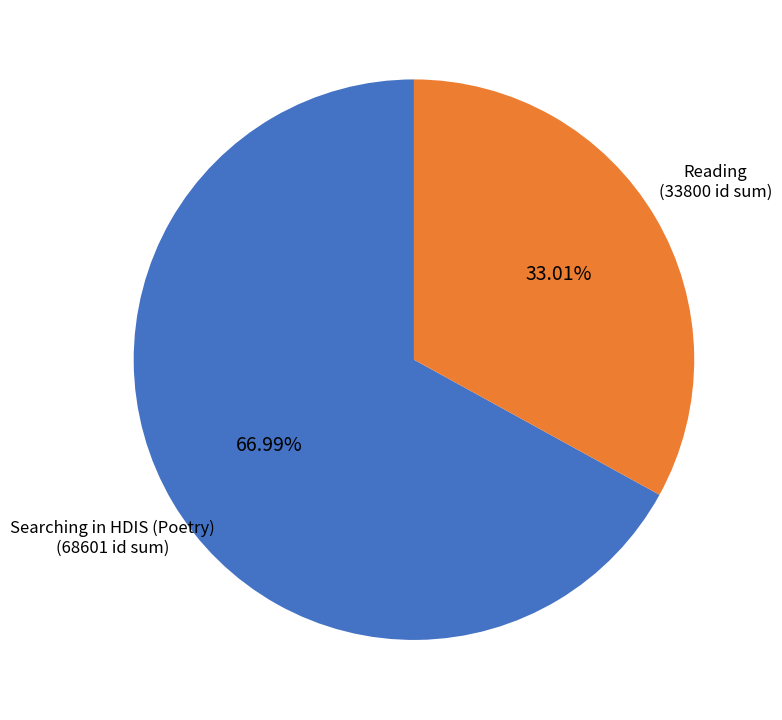

Does any single category account for the majority?

Yes